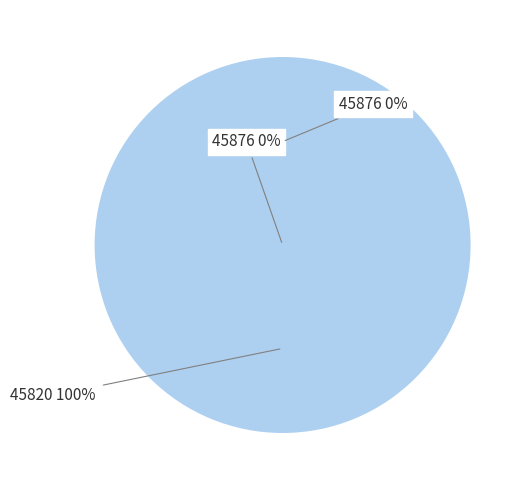

Do 45820 and 45876 together represent more than half of the pie?

Yes